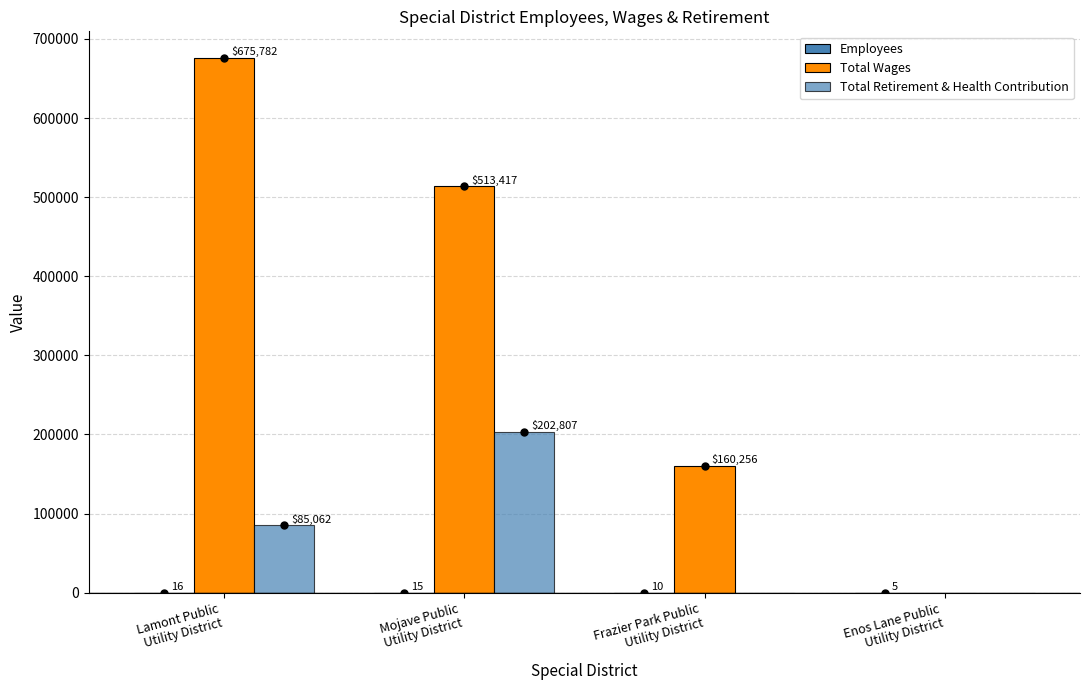

Does the chart contain stacked bars?

No